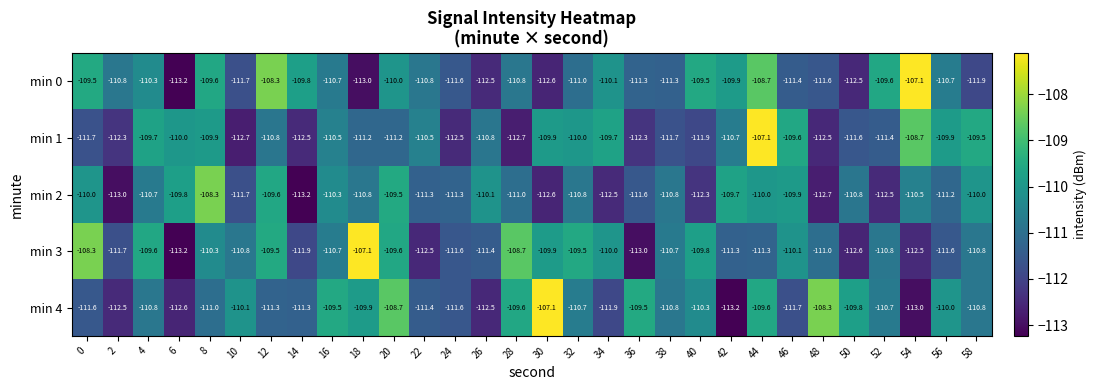

What is the difference between the second highest and minimum values in the min 4 series?

4.9